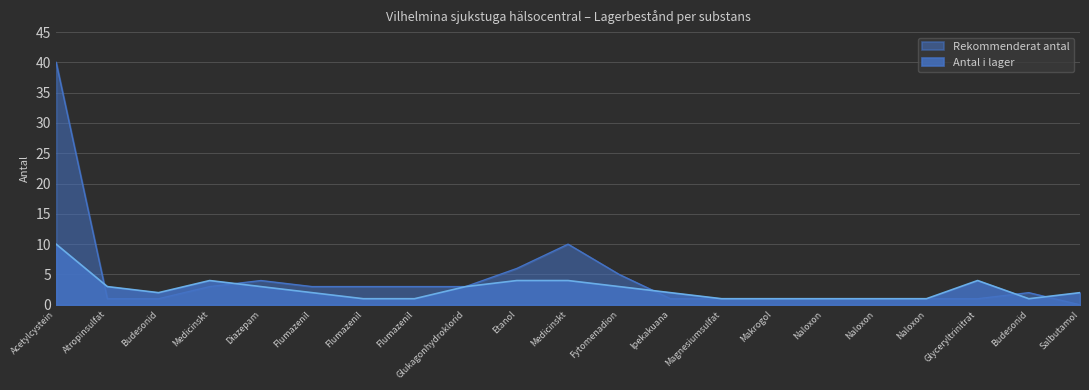

Between which two adjacent categories do Antal i lager and Rekommenderat antal first intersect?

Acetylcystein and Atropinsulfat